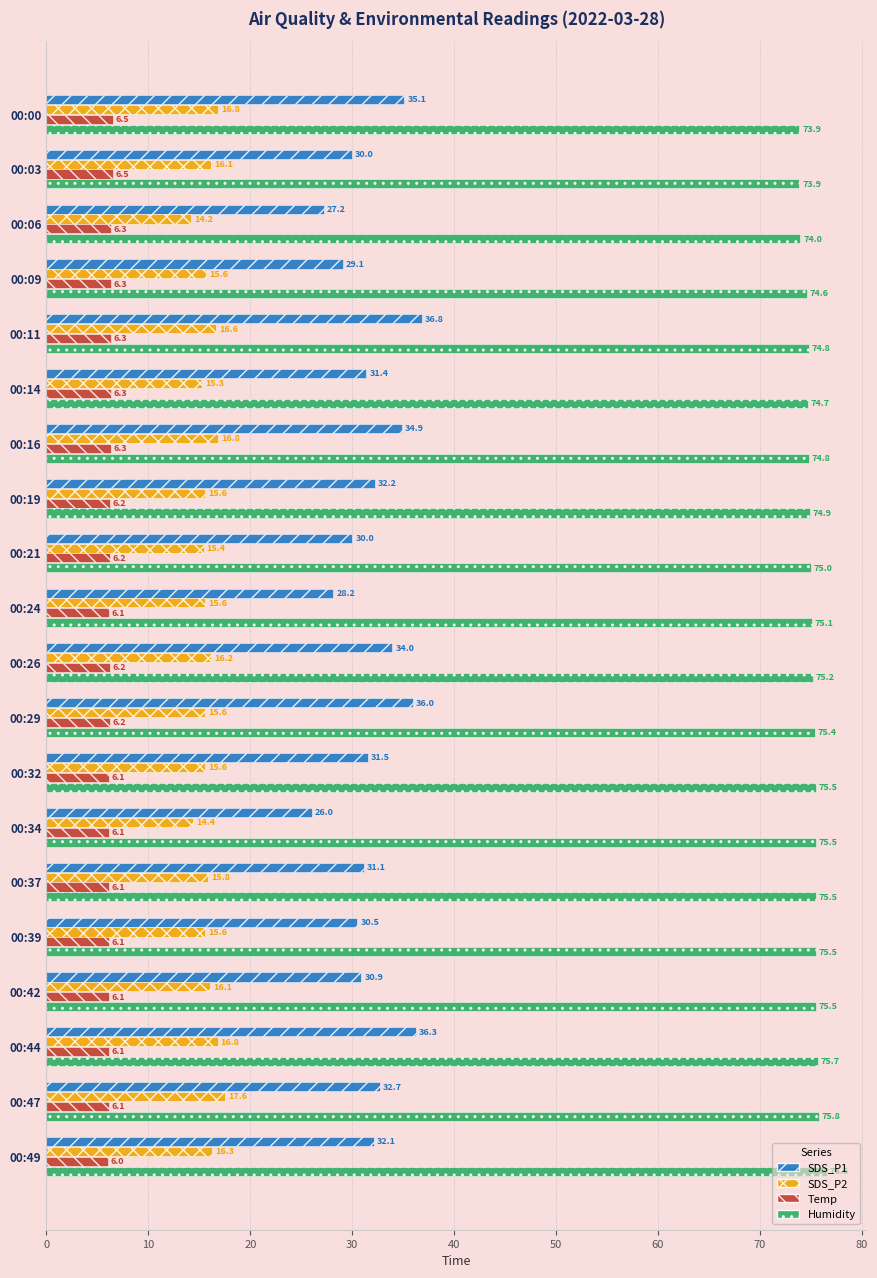

Which series has the largest total across all categories?

Humidity